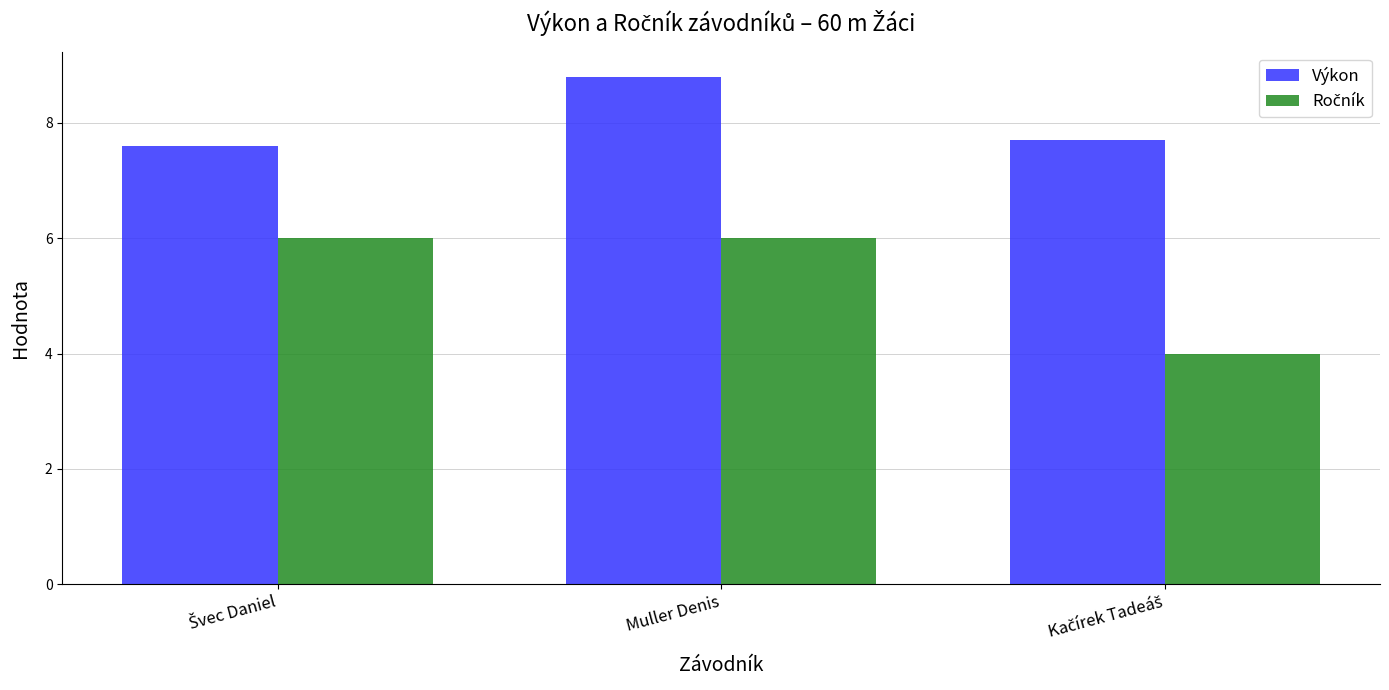

At how many categories does at least one series exceed 7?

3